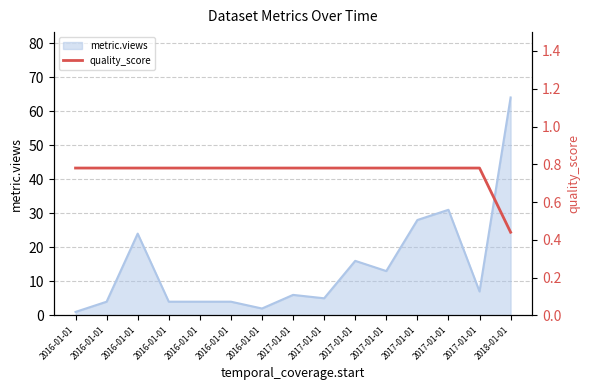

How many data points does each series have?

15